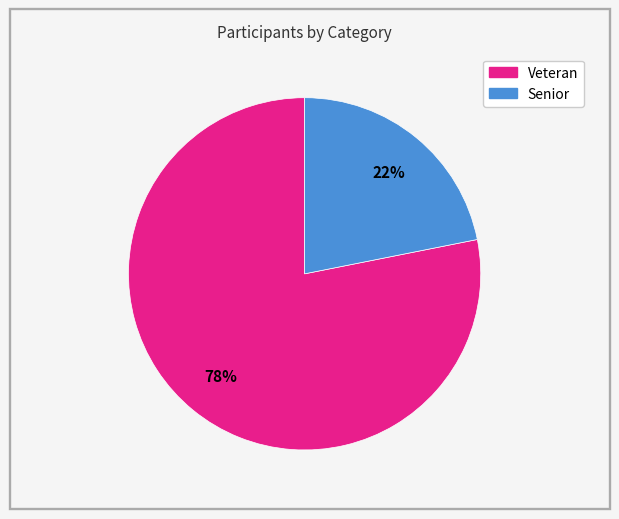

How many segments does this pie chart have?

2